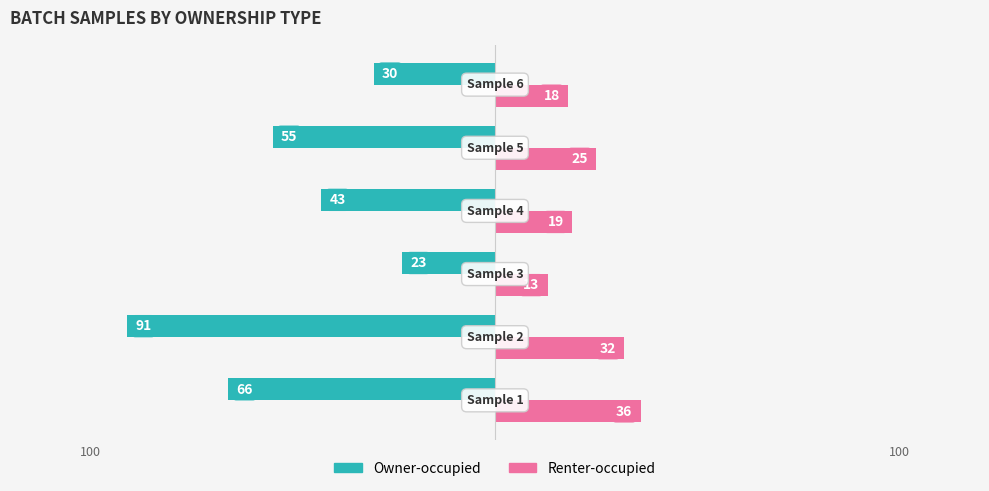

What are all the series names shown in the legend?

Owner-occupied, Renter-occupied